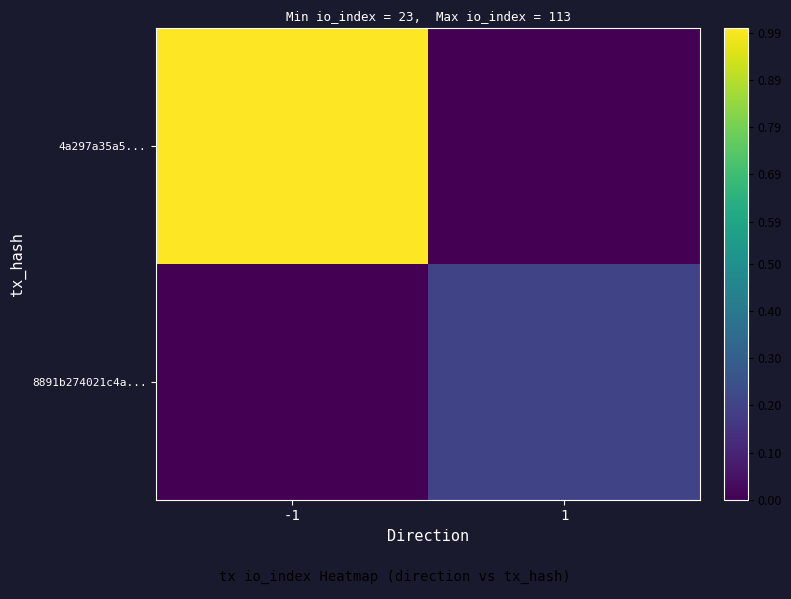

Rank the series by their maximum value, from lowest to highest.

8891b274021c4a..., 4a297a35a5...